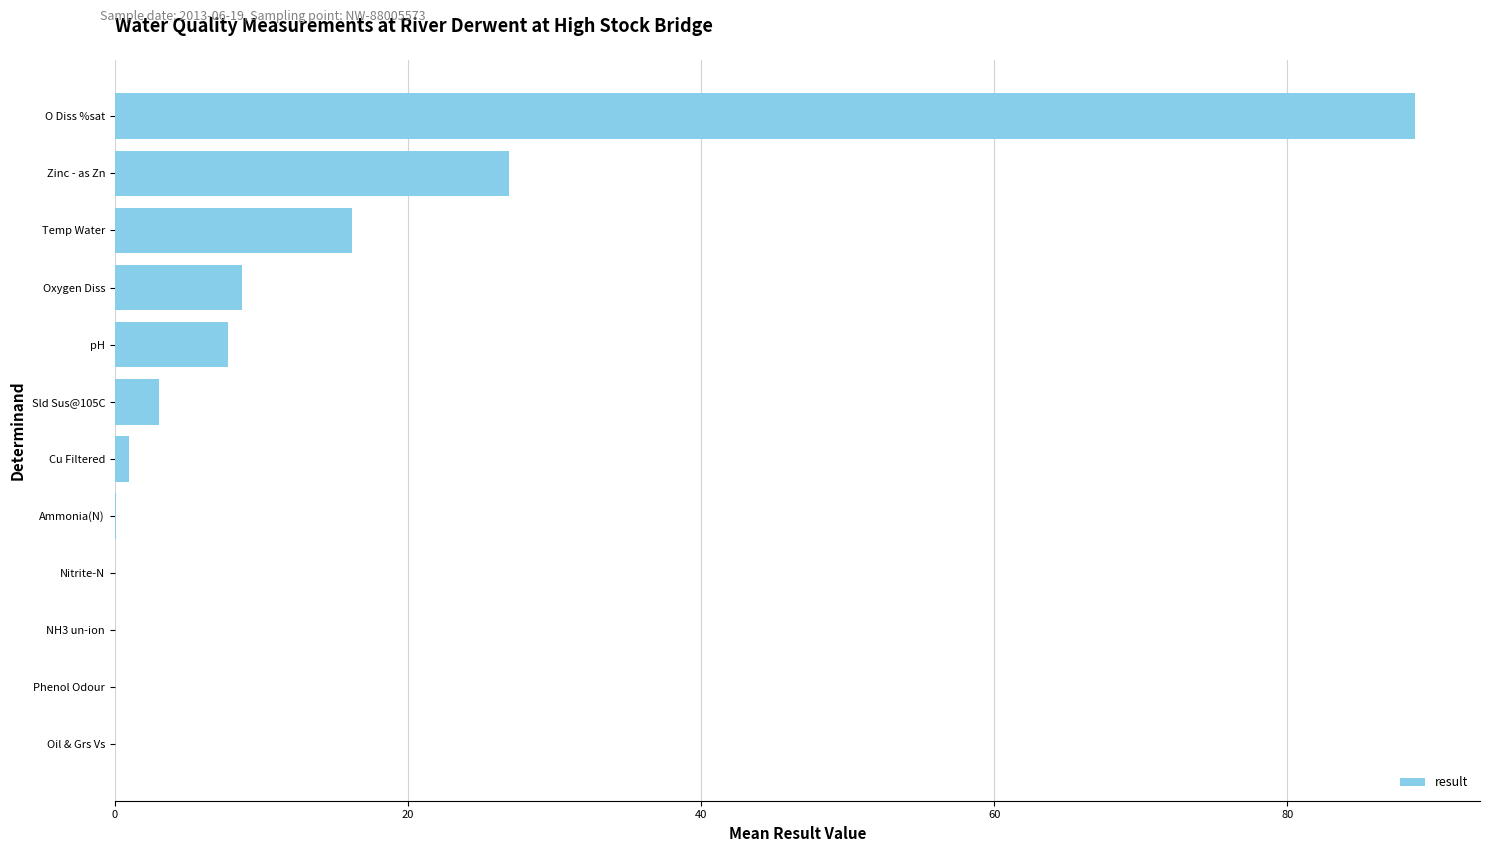

What is the sum of all values?

152.3